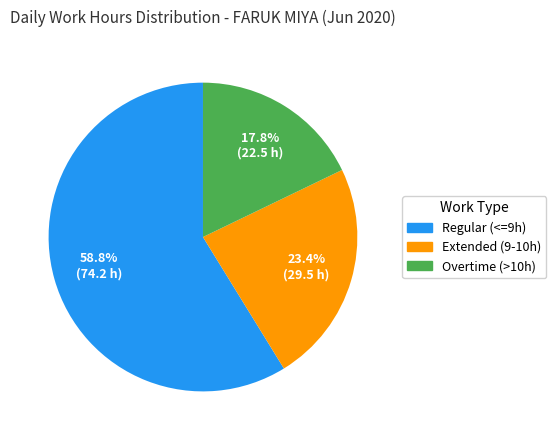

Does any single category account for the majority?

Yes